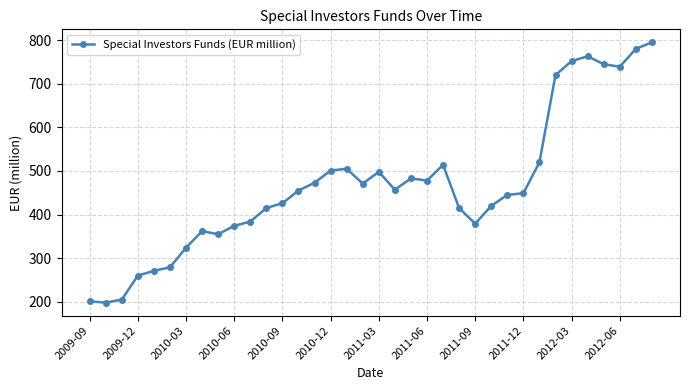

What is the difference between the maximum and minimum values?

597